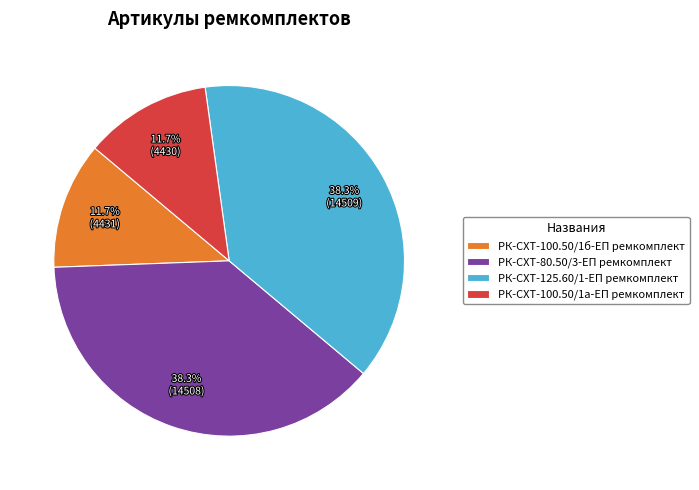

Combined, what portion of the pie is РК-СХТ-100.50/1б-ЕП ремкомплект and РК-СХТ-125.60/1-ЕП ремкомплект?

50.0%